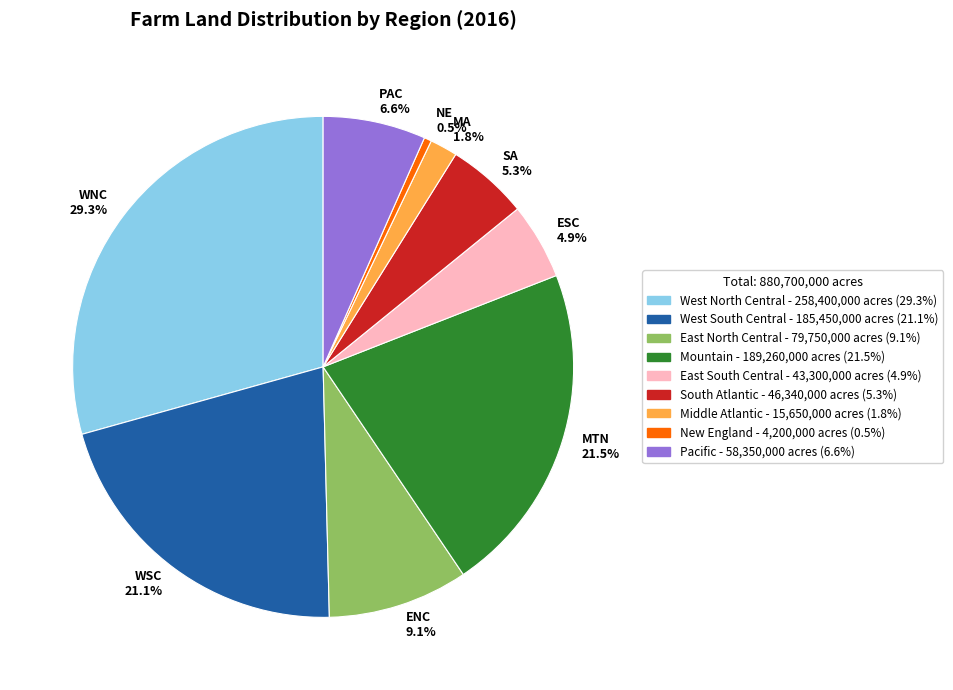

What portion of the pie excludes East North Central?

90.9%